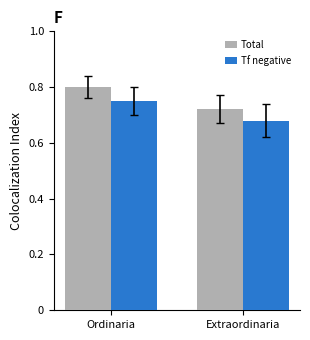

Is it true that Total equals 1.1 at Ordinaria?

False